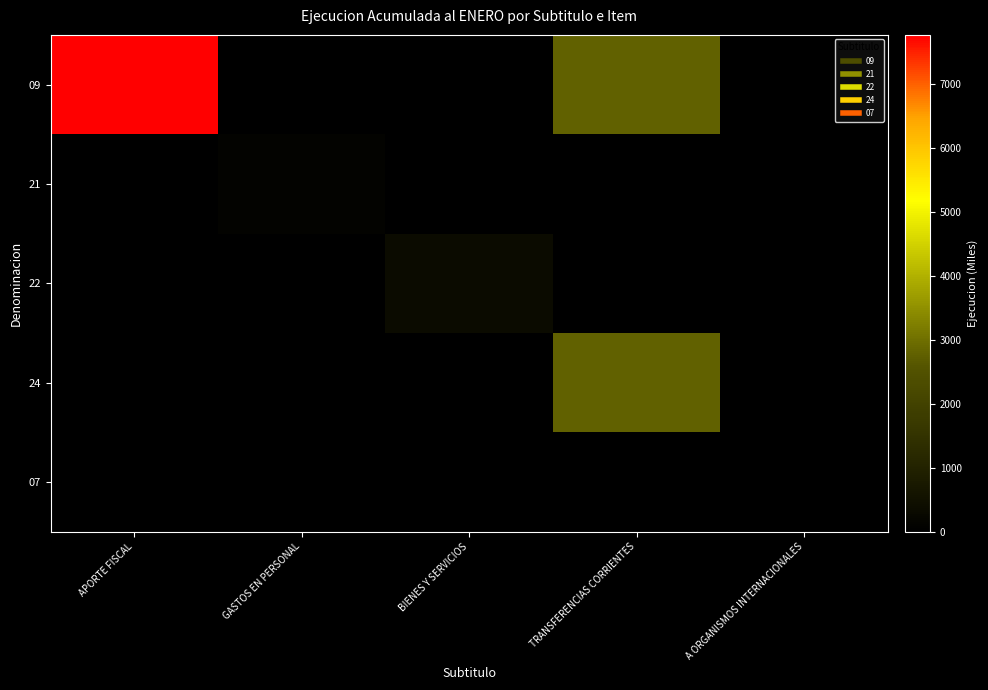

Which series has the largest total across all categories?

09